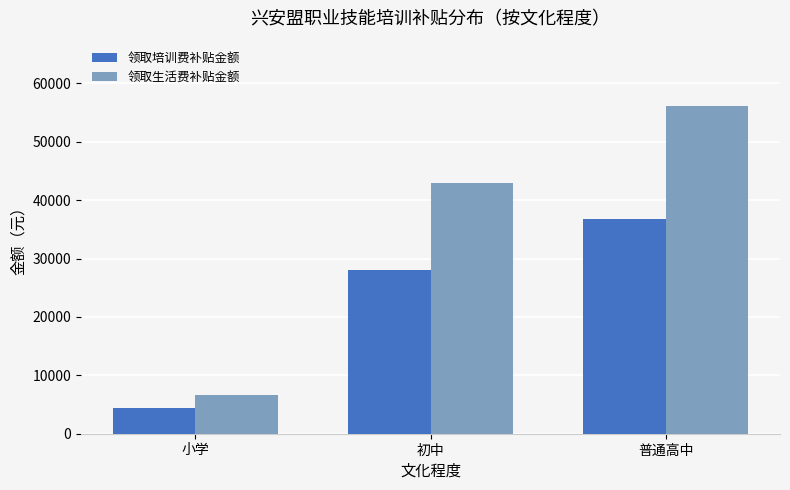

What is the maximum value shown in the chart?

56100